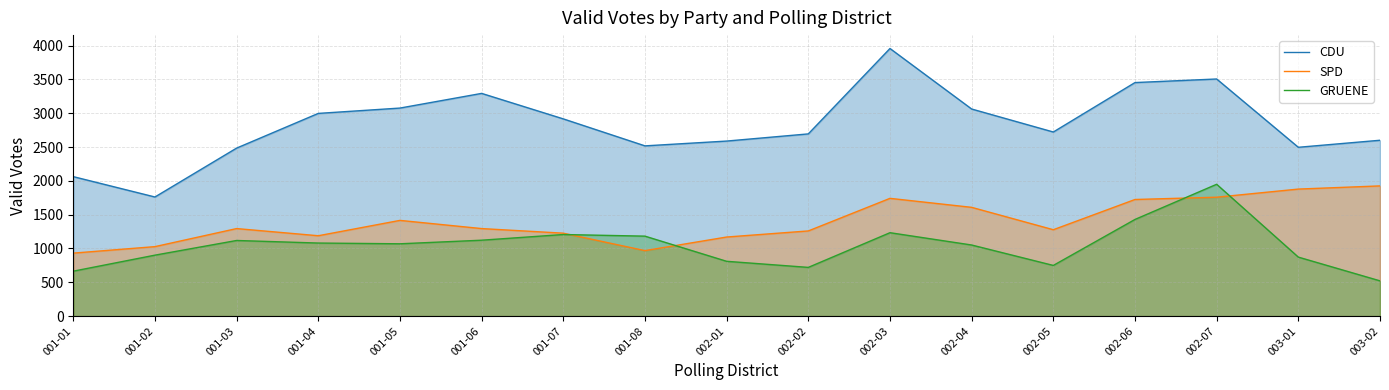

Rank the categories by SPD value from highest to lowest.

003-02, 003-01, 002-07, 002-03, 002-06, 002-04, 001-05, 001-03, 001-06, 002-05, 002-02, 001-07, 001-04, 002-01, 001-02, 001-08, 001-01